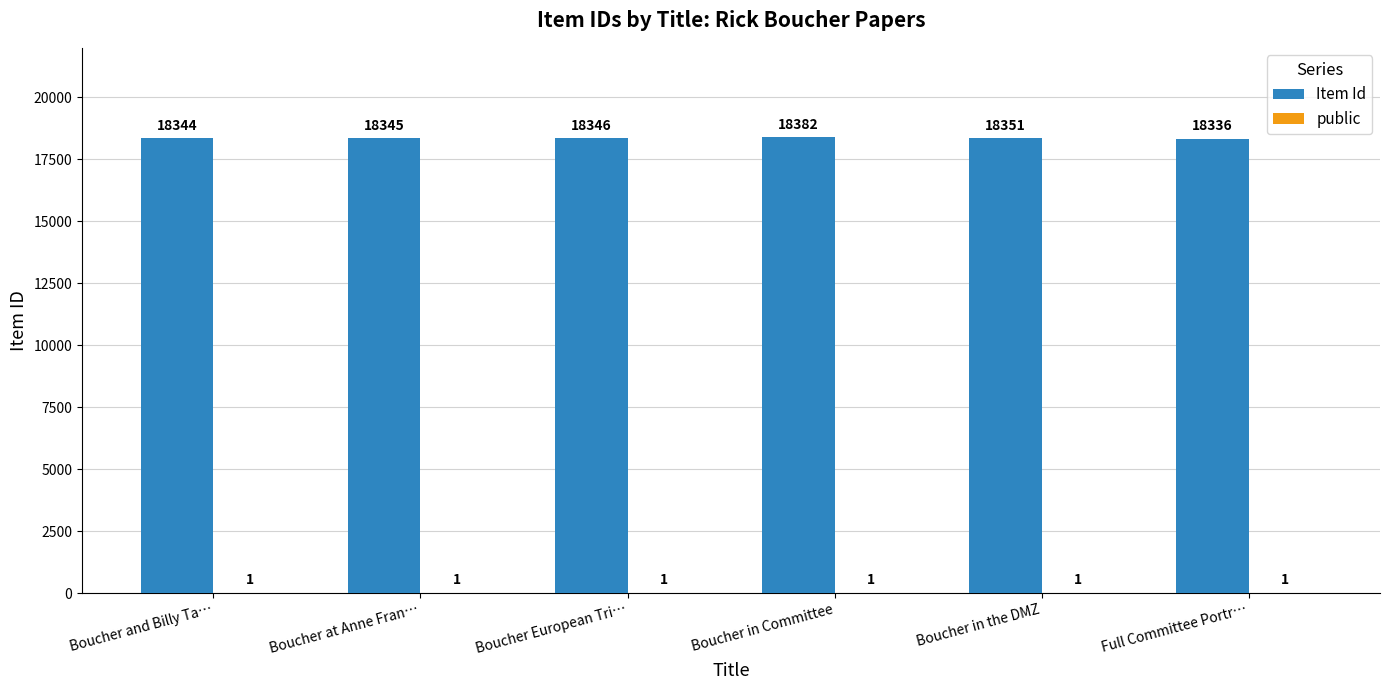

What is the greatest value displayed?

18382